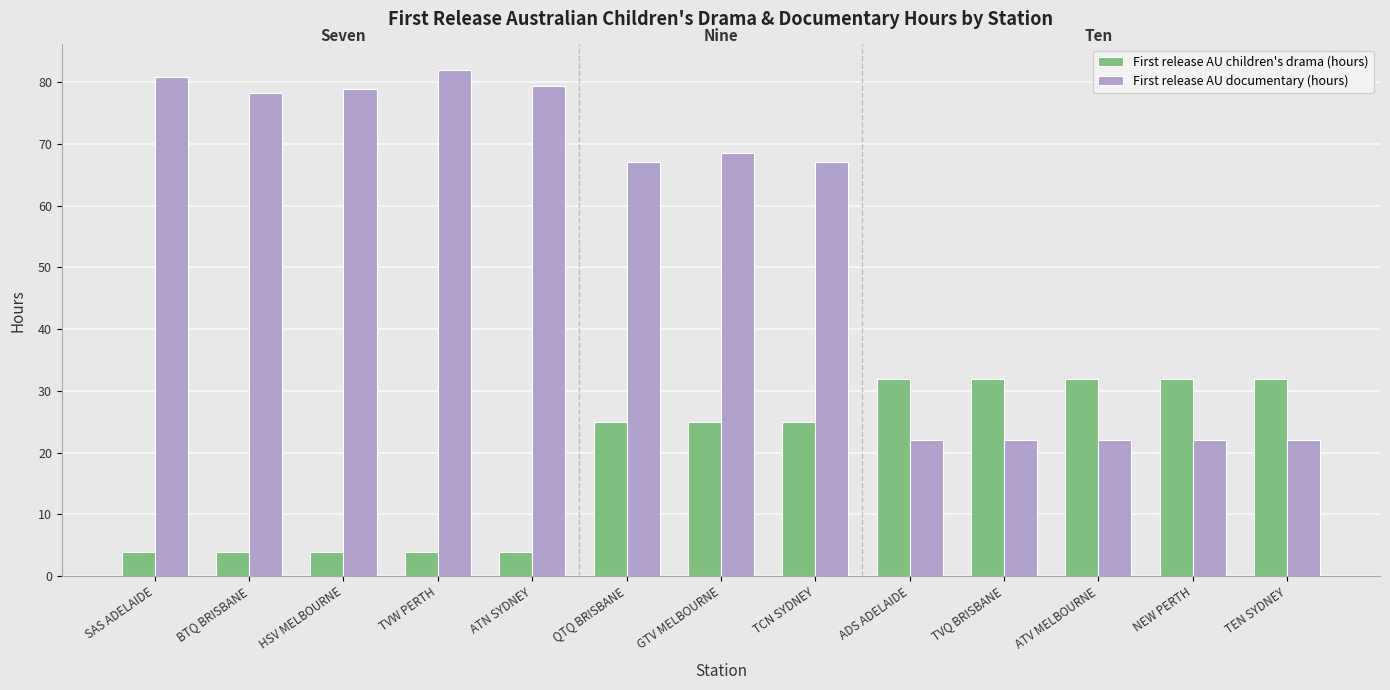

The value of First release AU children's drama (hours) at ATN SYDNEY is 1.0. True or false?

False